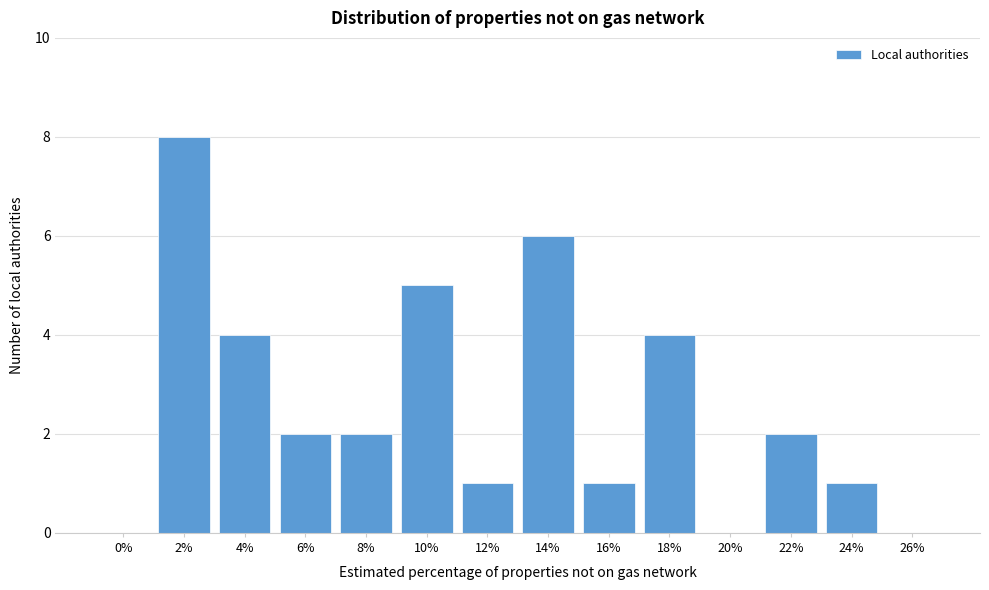

Reading right to left, what are all the values shown in this chart?

26%=0	24%=1	22%=2	20%=0	18%=4	16%=1	14%=6	12%=1	10%=5	8%=2	6%=2	4%=4	2%=8	0%=0